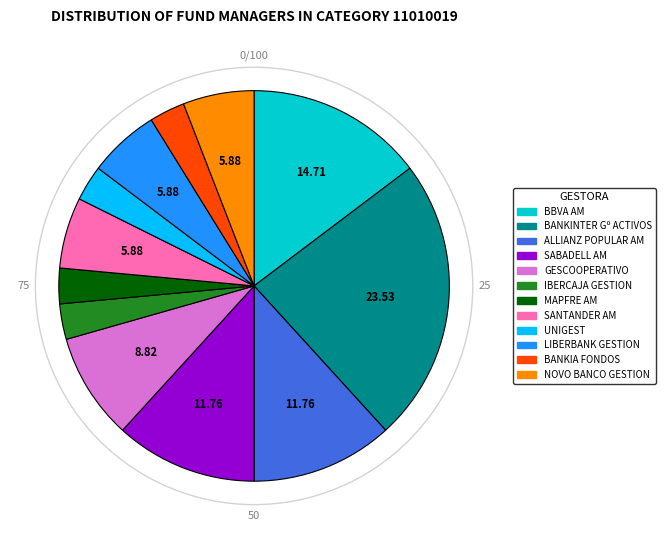

Combined, do BANKINTER Gº ACTIVOS and GESCOOPERATIVO account for over 50%?

No